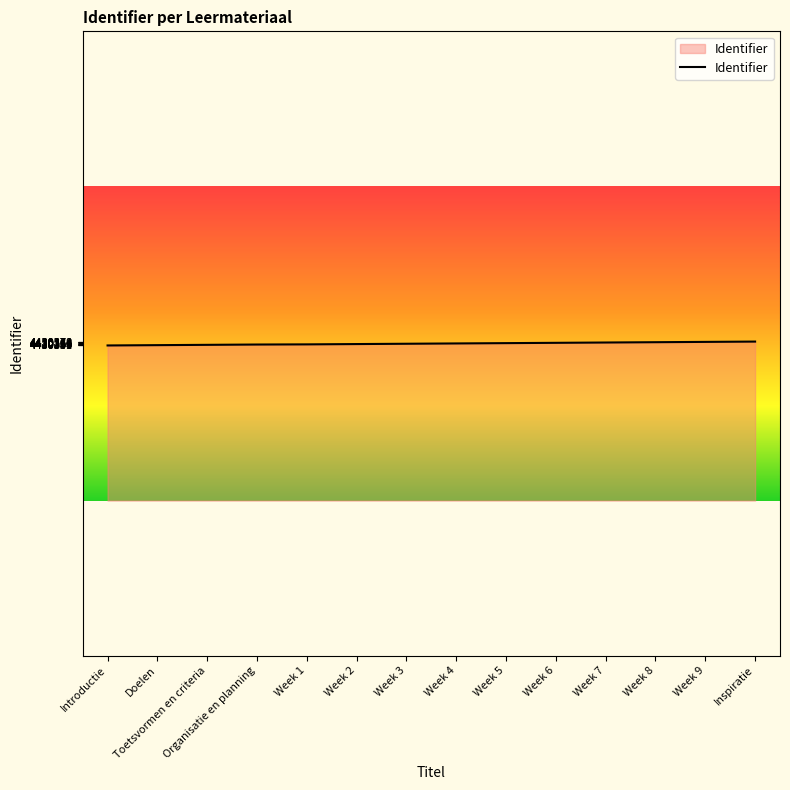

What is the greatest value displayed?

4430374